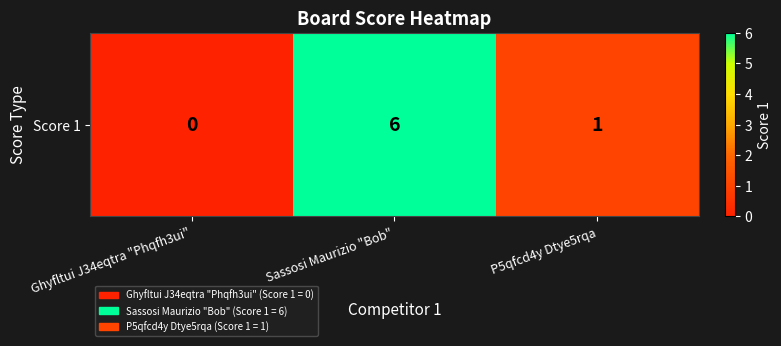

Reading right to left, what are all the values shown in this chart?

1	6	0